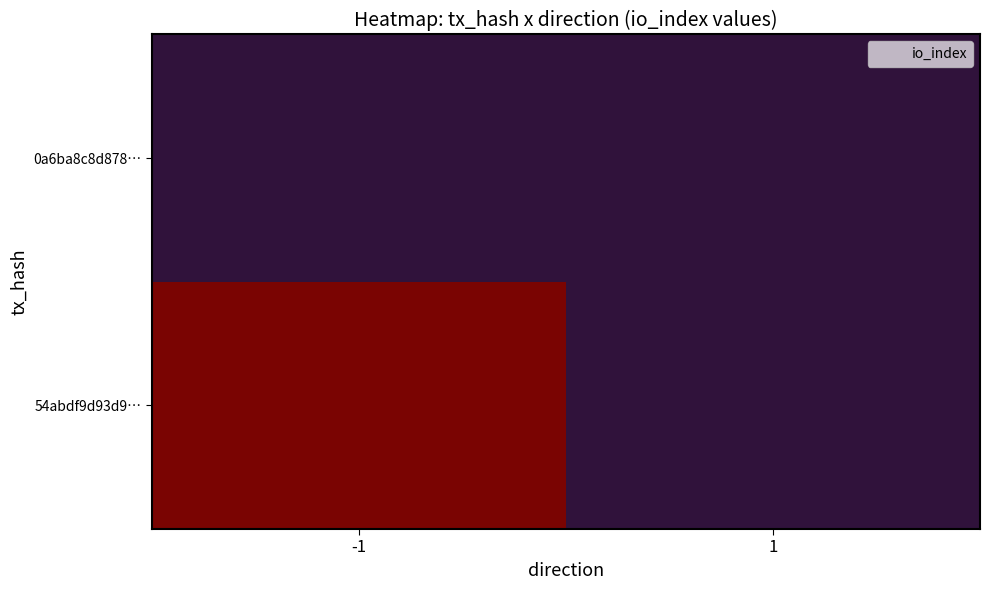

Reading left to right, what are all the values shown in this chart?

54abdf9d93d9…: -1=2868	1=0
0a6ba8c8d878…: -1=0	1=1